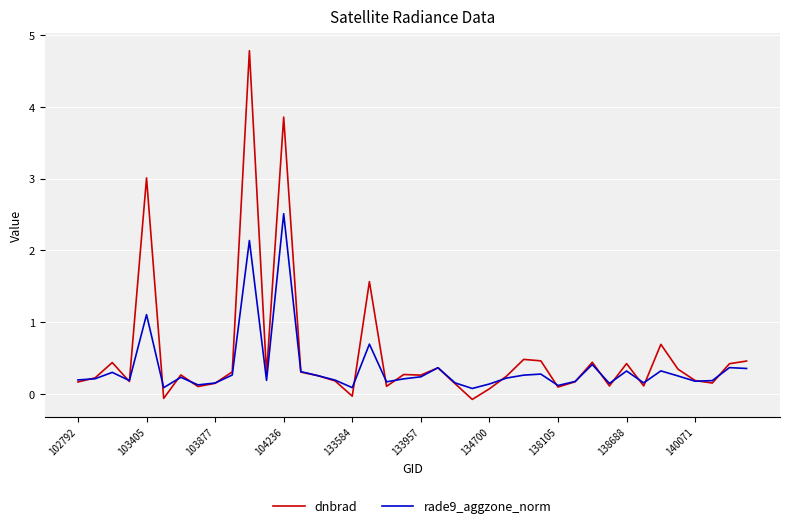

Which series has the largest range (max minus min)?

dnbrad